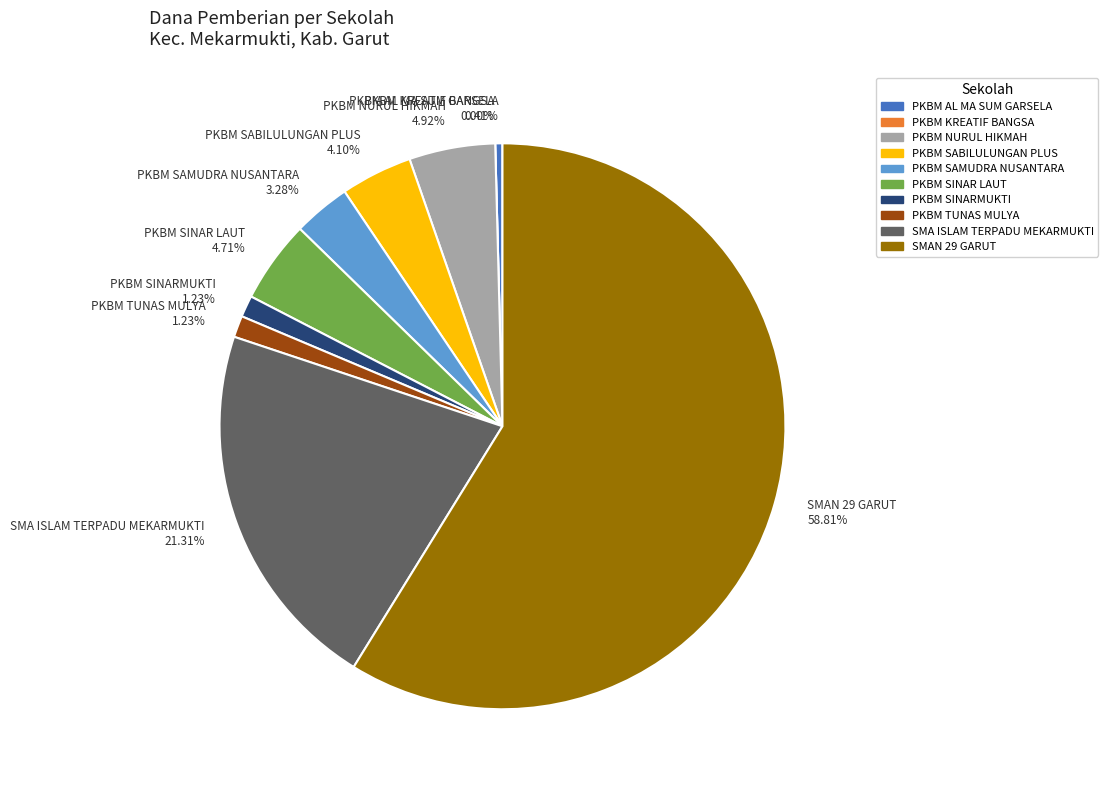

Is the sum of PKBM AL MA SUM GARSELA and PKBM SAMUDRA NUSANTARA greater than half?

No